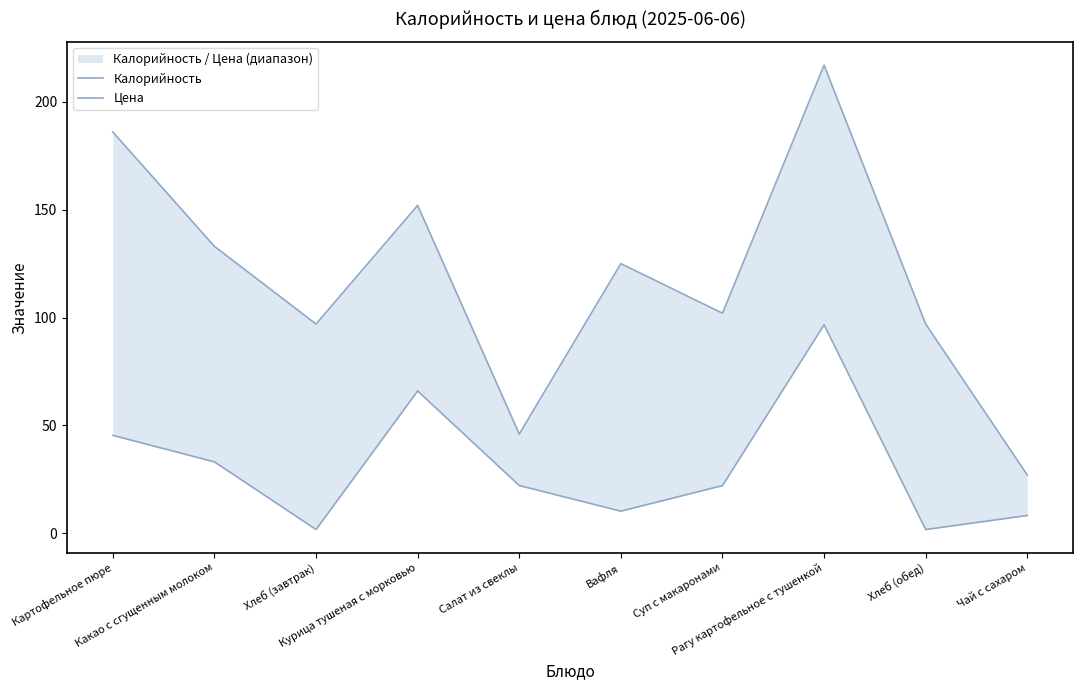

Which series has the largest total across all categories?

Калорийность